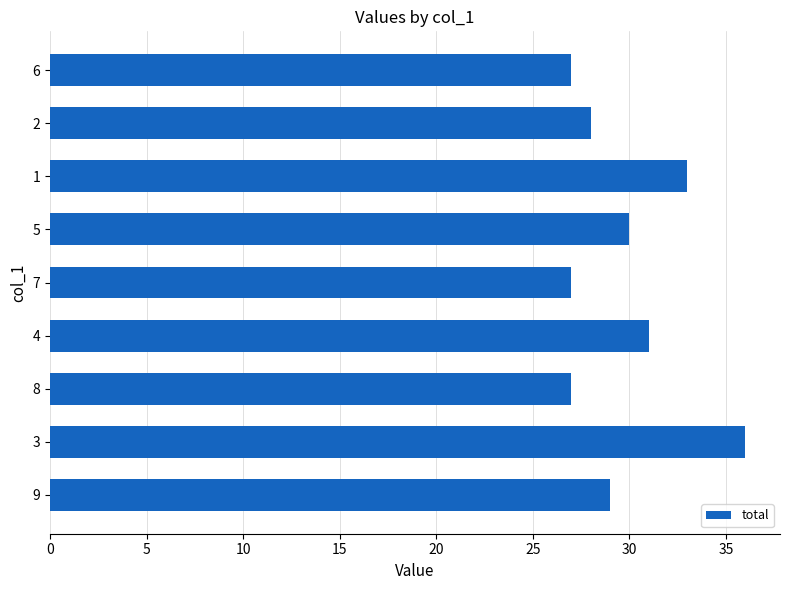

What is the smallest value displayed?

27